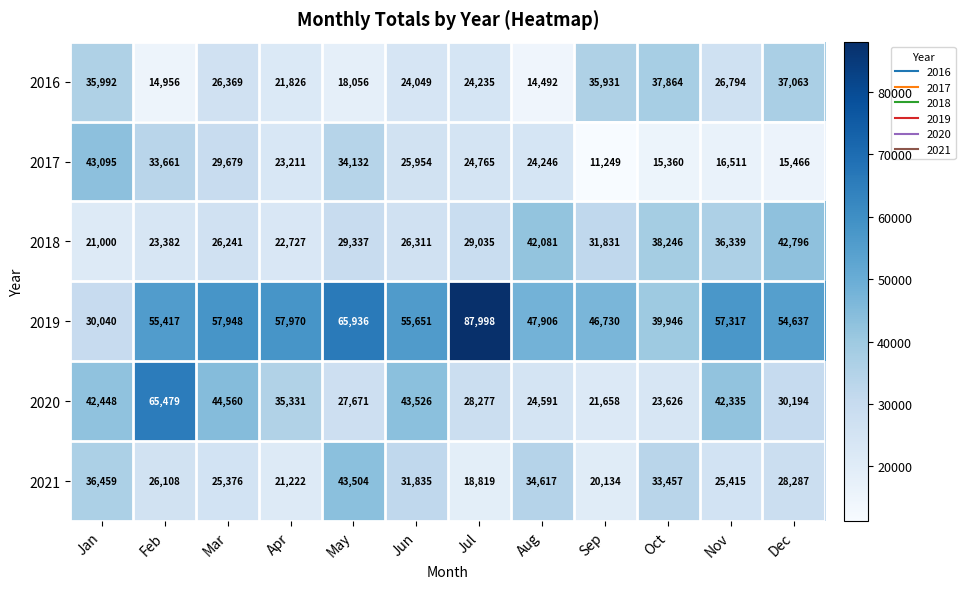

Which series changed the most between Jun and Oct?

2020